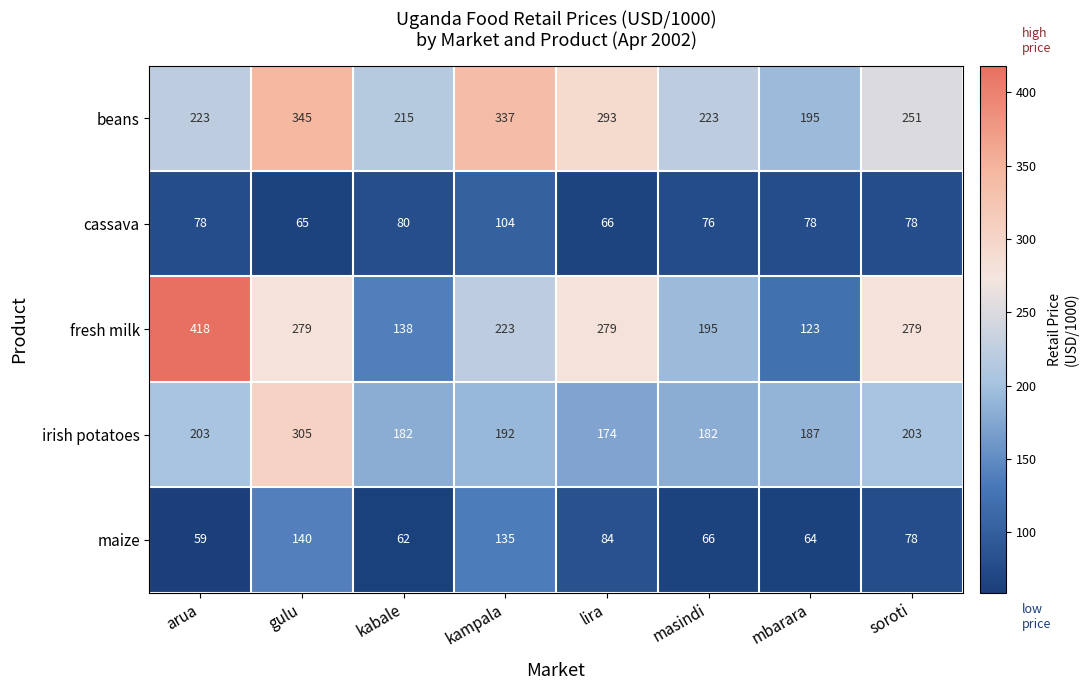

True or false: maize has a value of 140 at gulu.

True